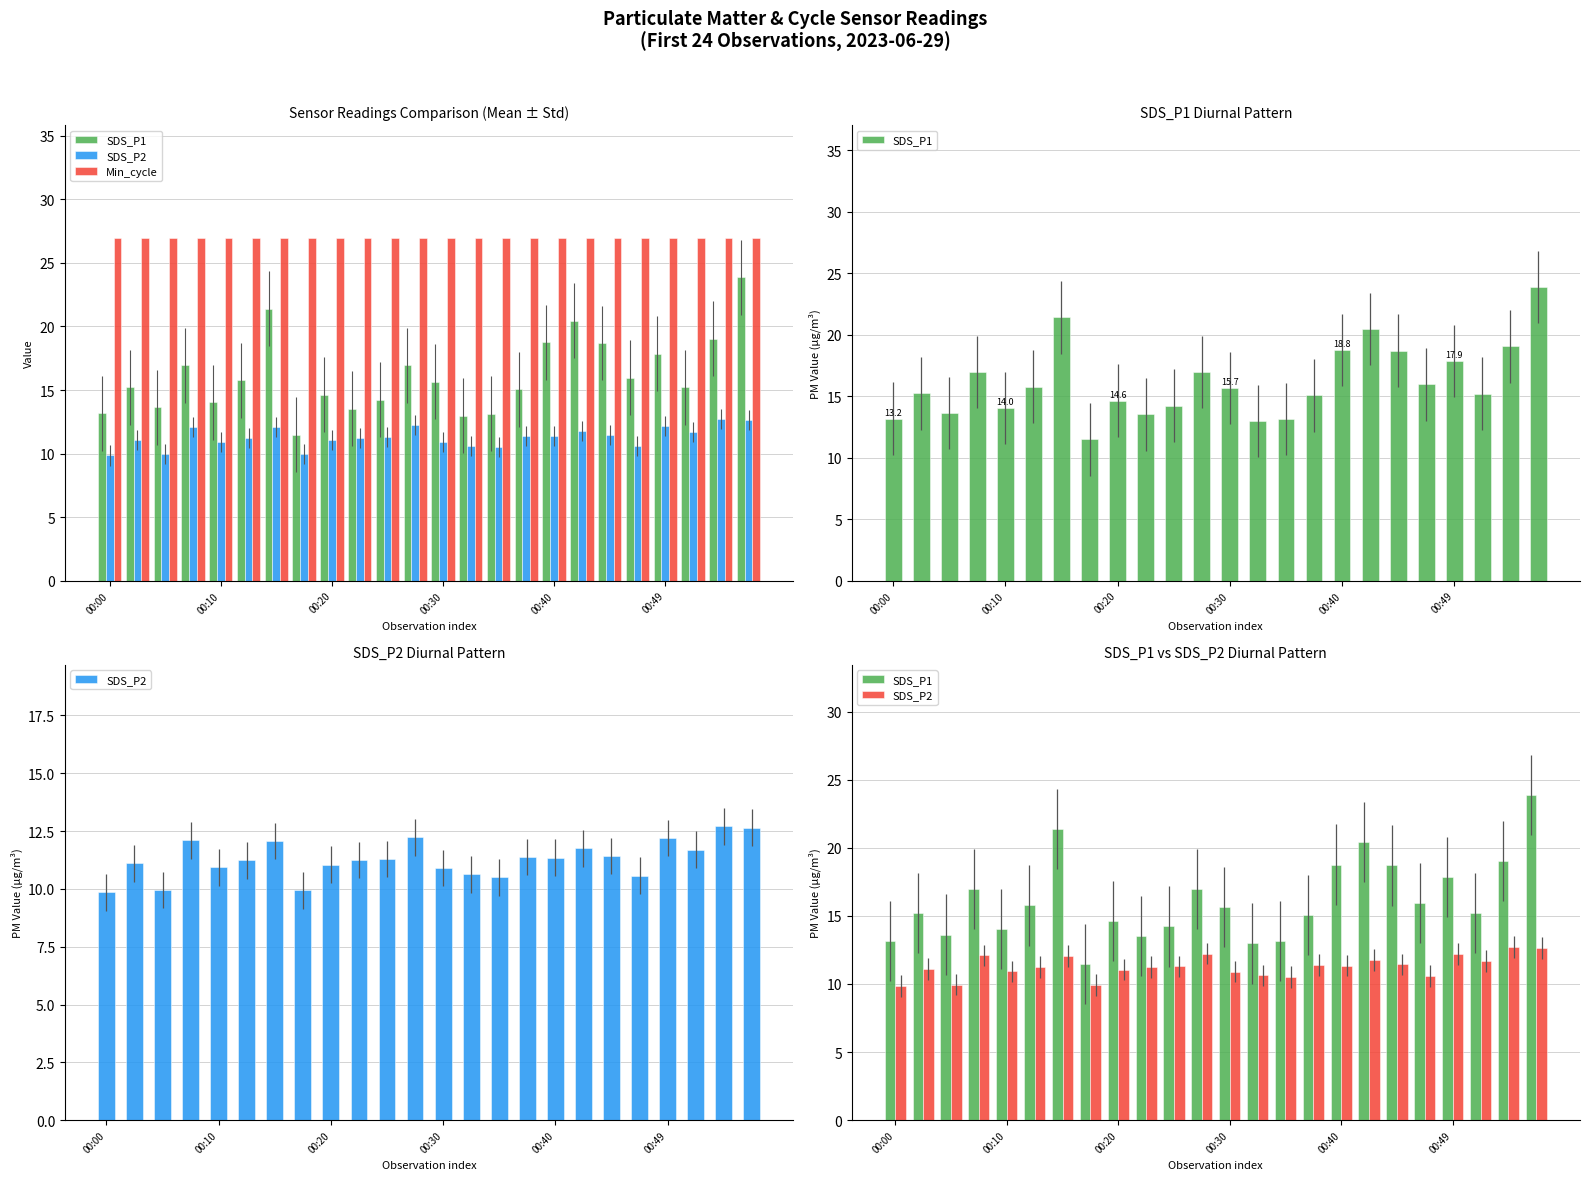

What is the sum of all Min_cycle values?

648.0